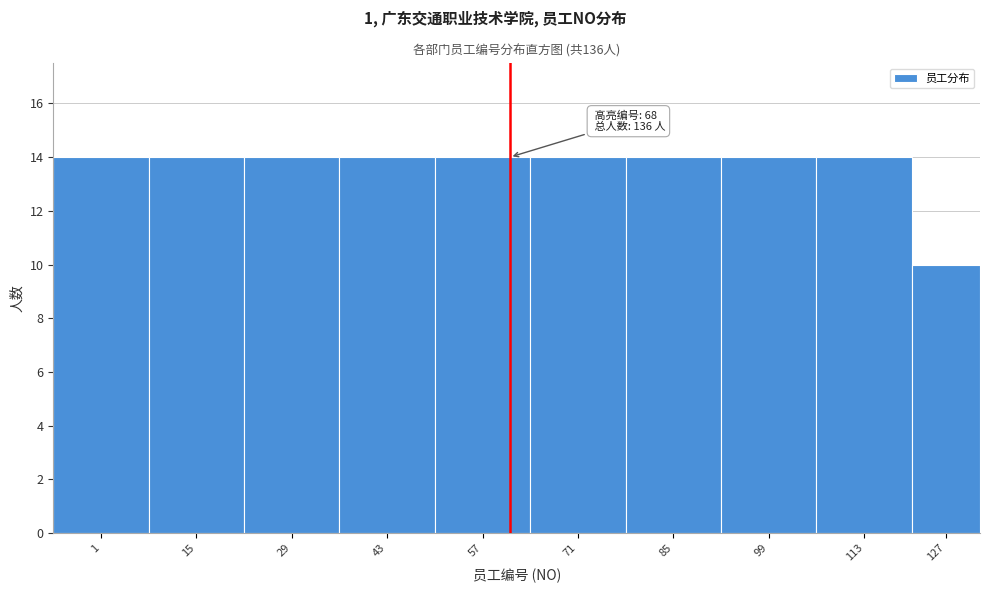

Reading left to right, what are all the values shown in this chart?

1=14	15=14	29=14	43=14	57=14	71=14	85=14	99=14	113=14	127=10